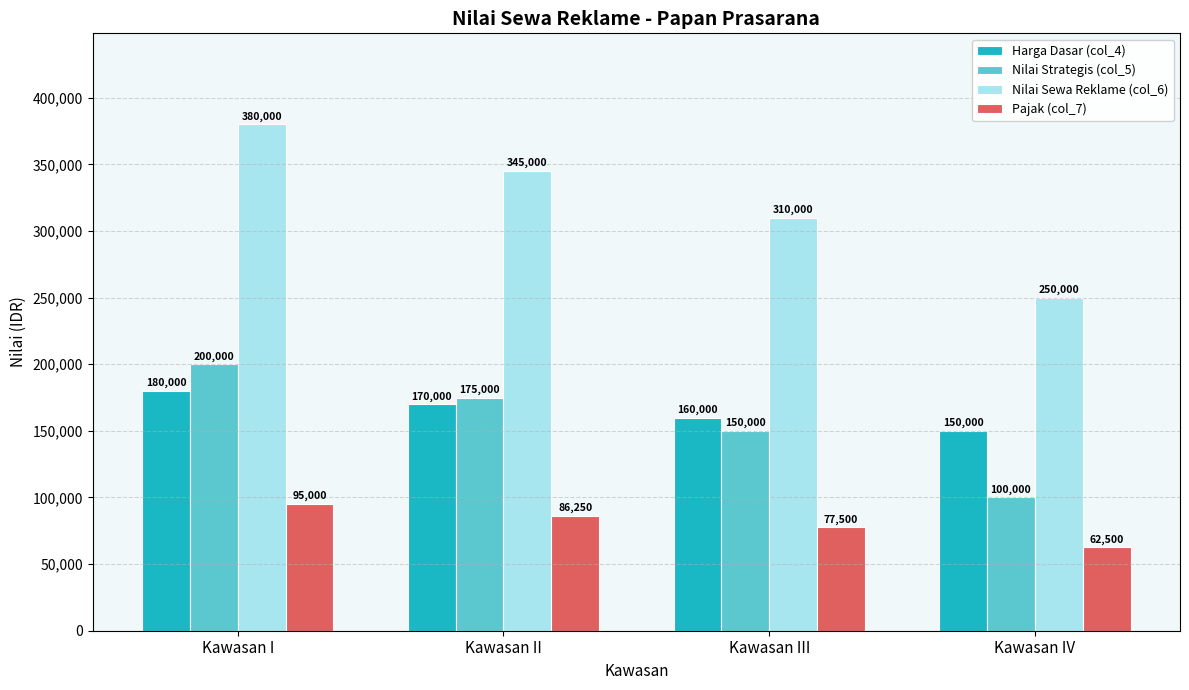

How many values in the Nilai Sewa Reklame (col_6) series are below 345000?

2